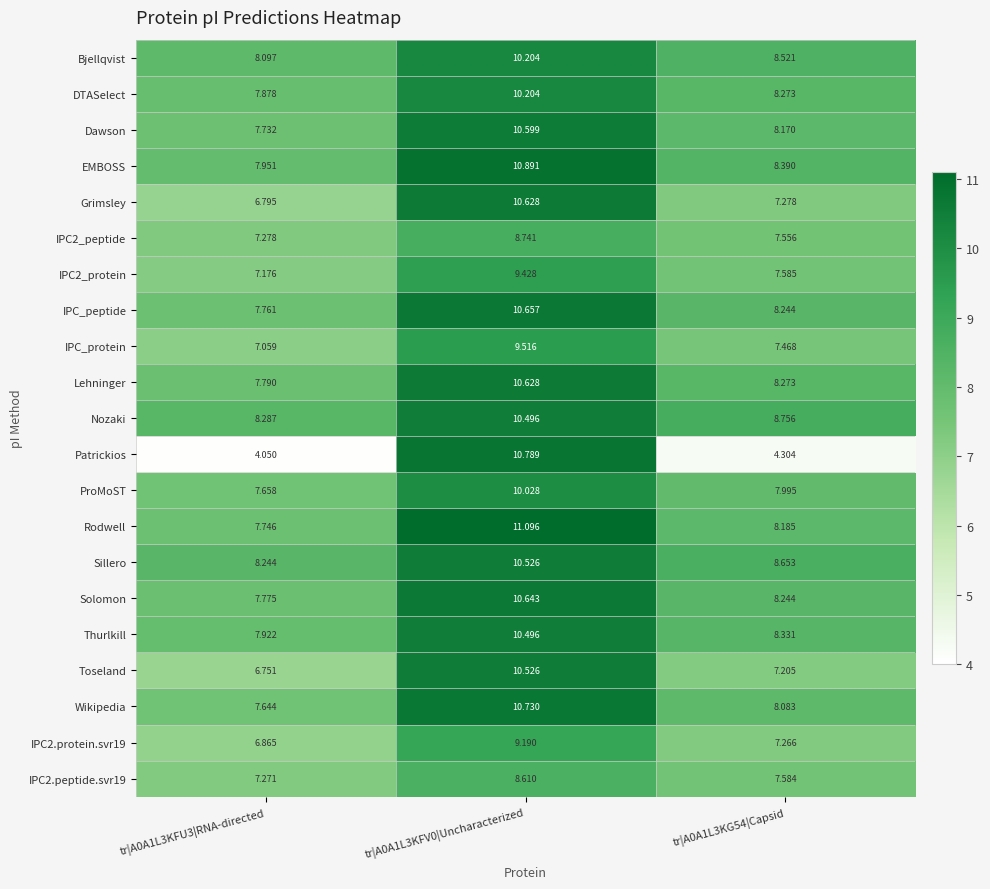

Which series has the widest spread of values?

Patrickios